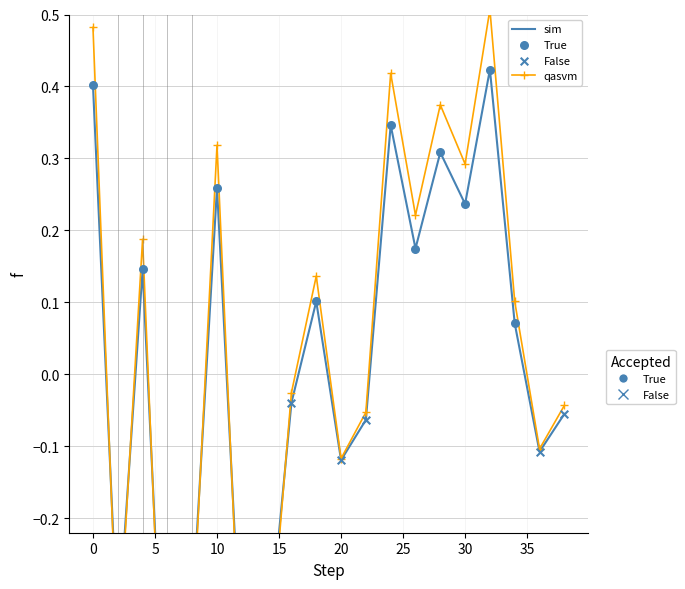

What is the change in value from 14 to 38?

+0.3